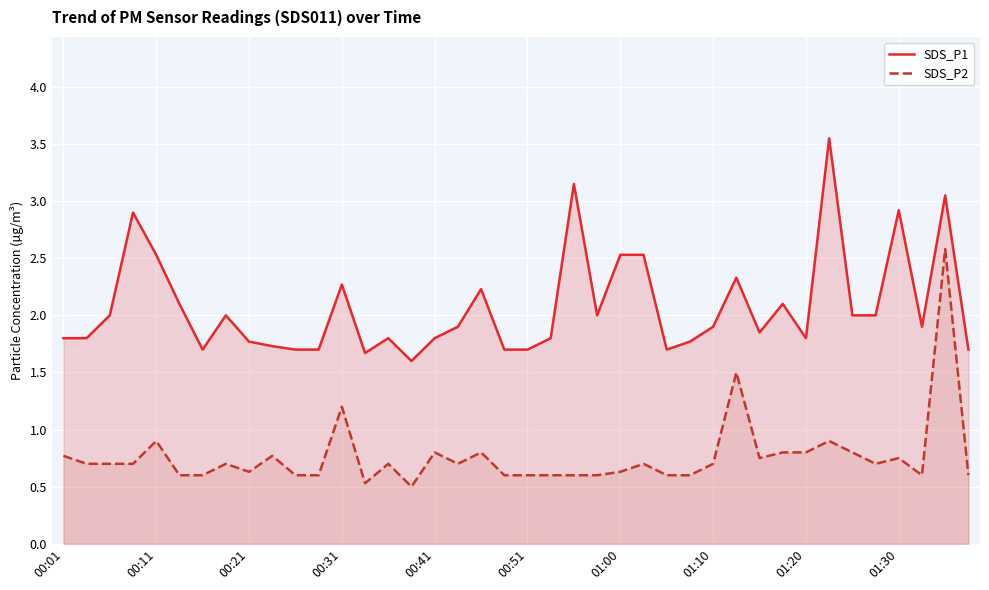

True or false: SDS_P2 and SDS_P1 cross at least once.

False